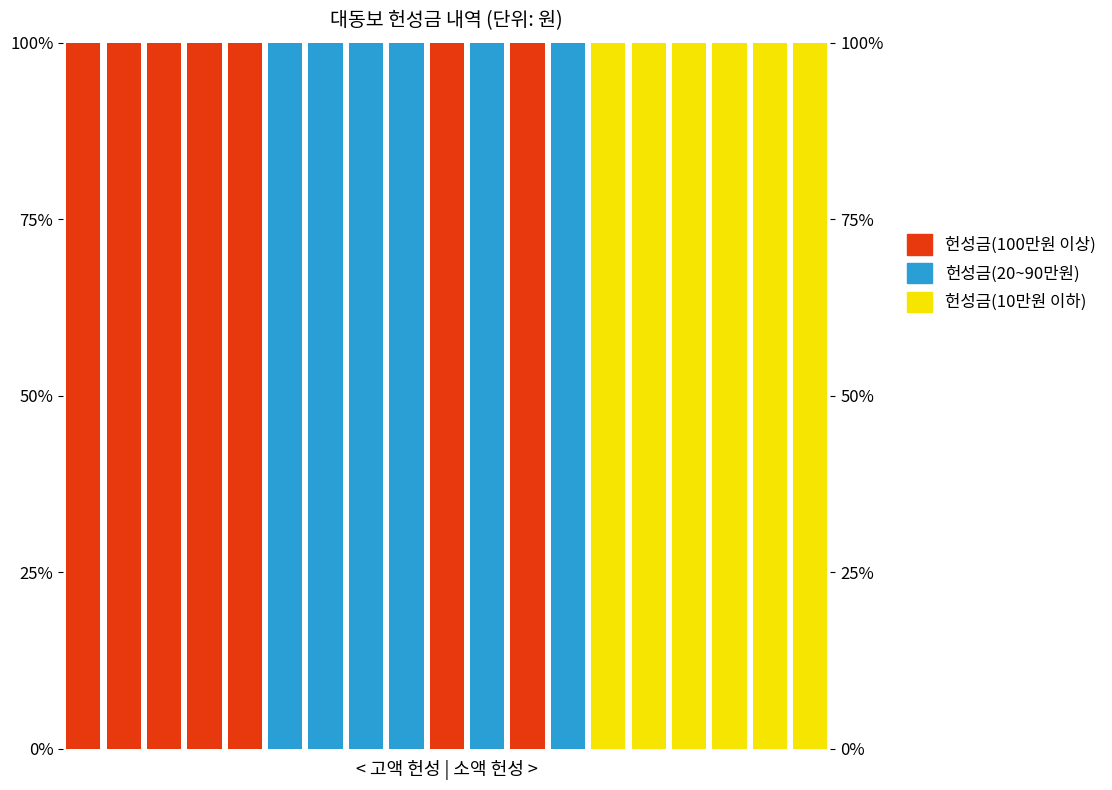

List the labels in order of 헌성금(10만원 이하) value, smallest first.

0, 1, 2, 3, 4, 5, 6, 7, 8, 9, 10, 11, 12, 13, 14, 15, 16, 17, 18